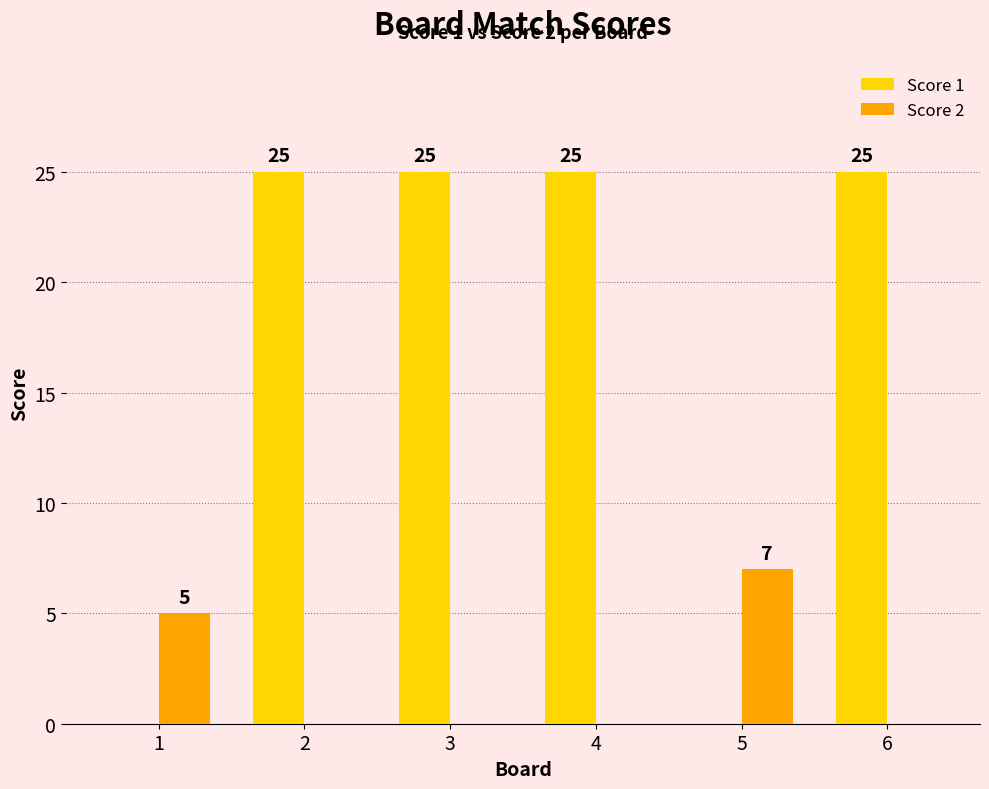

What is the maximum value for Score 2?

7